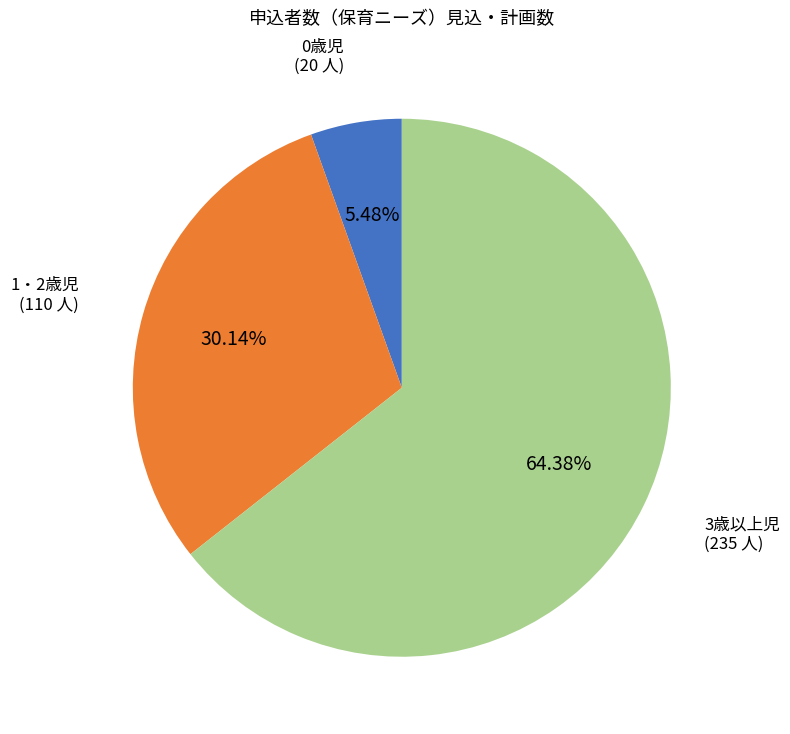

Does 3歳以上児 account for over 50% of the chart?

Yes